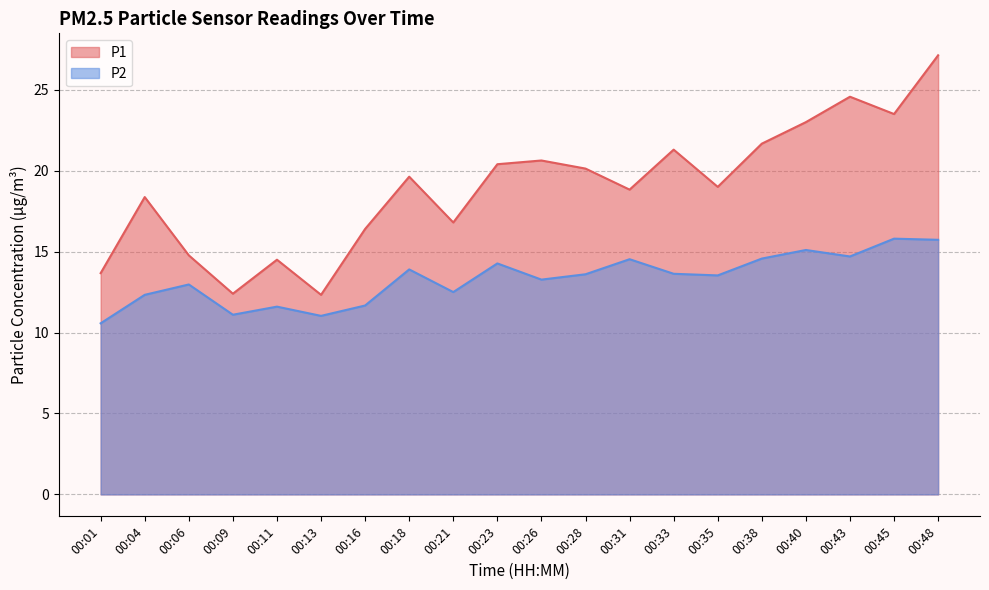

True or false: P1 has a value of 5.7 at 00:13.

False